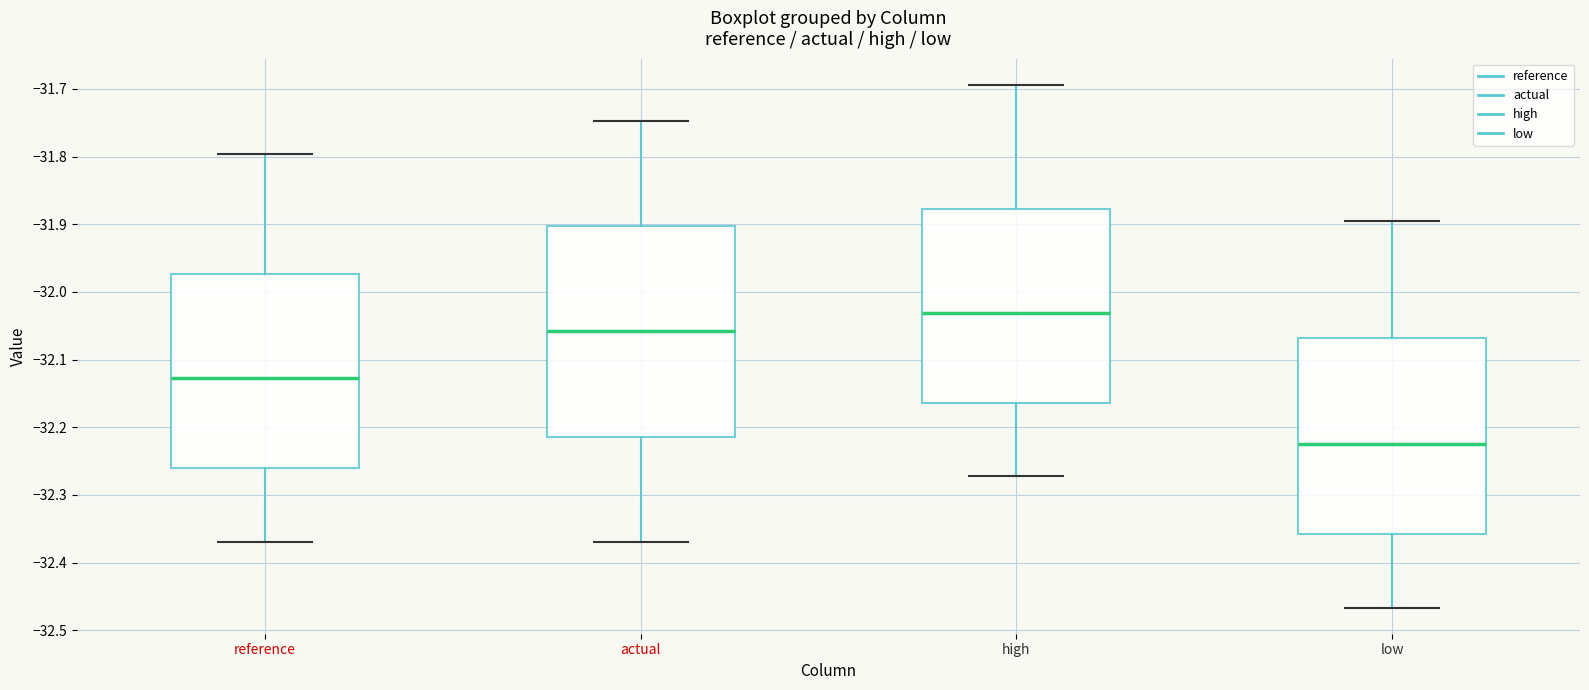

Where is the lower edge of the box for high on the y-axis? The values are not printed on the chart, so give them approximately, as read against the axis.

-32.16